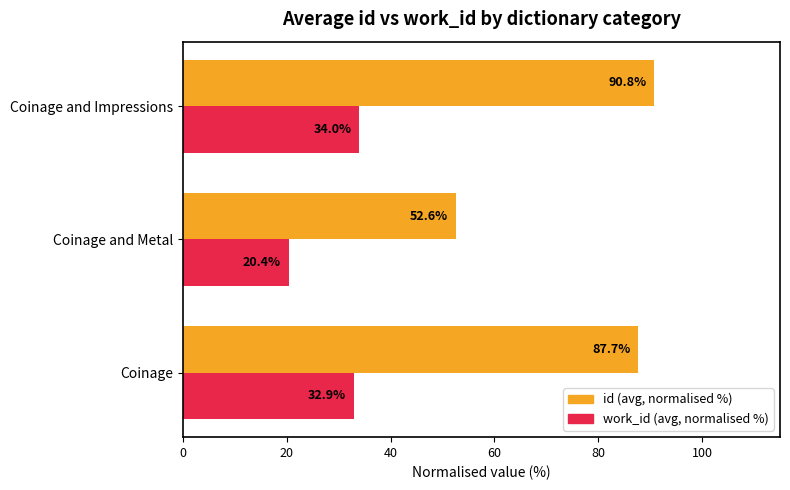

Which series has the largest range (max minus min)?

id (avg, normalised %)